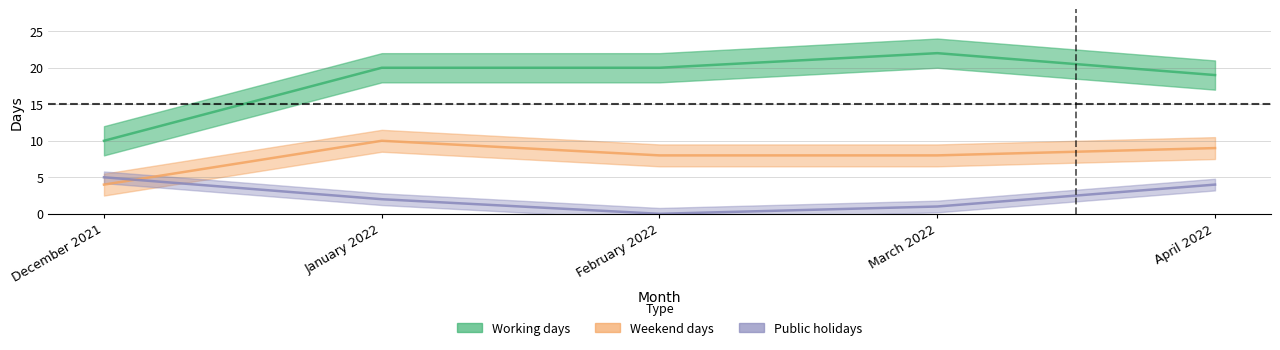

The value of Weekend days at January 2022 is 16. True or false?

False